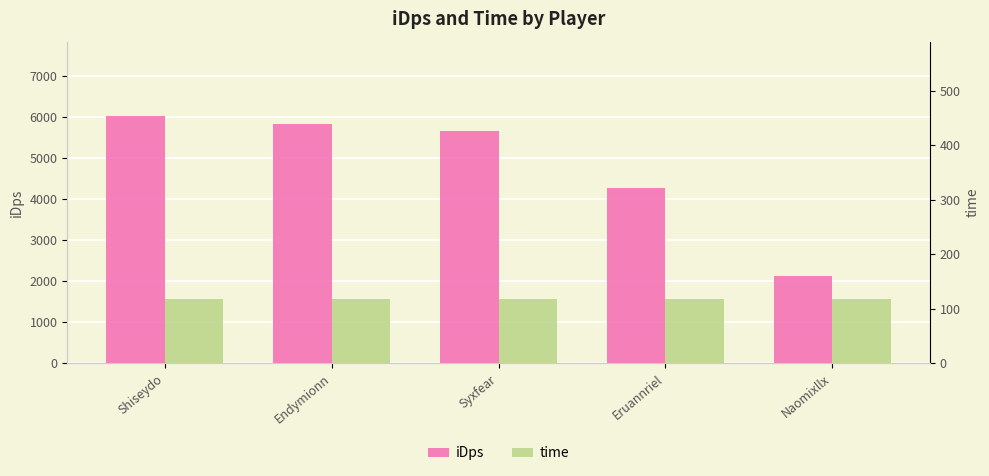

Between Endymionn and Naomixllx, which series saw the biggest shift?

iDps